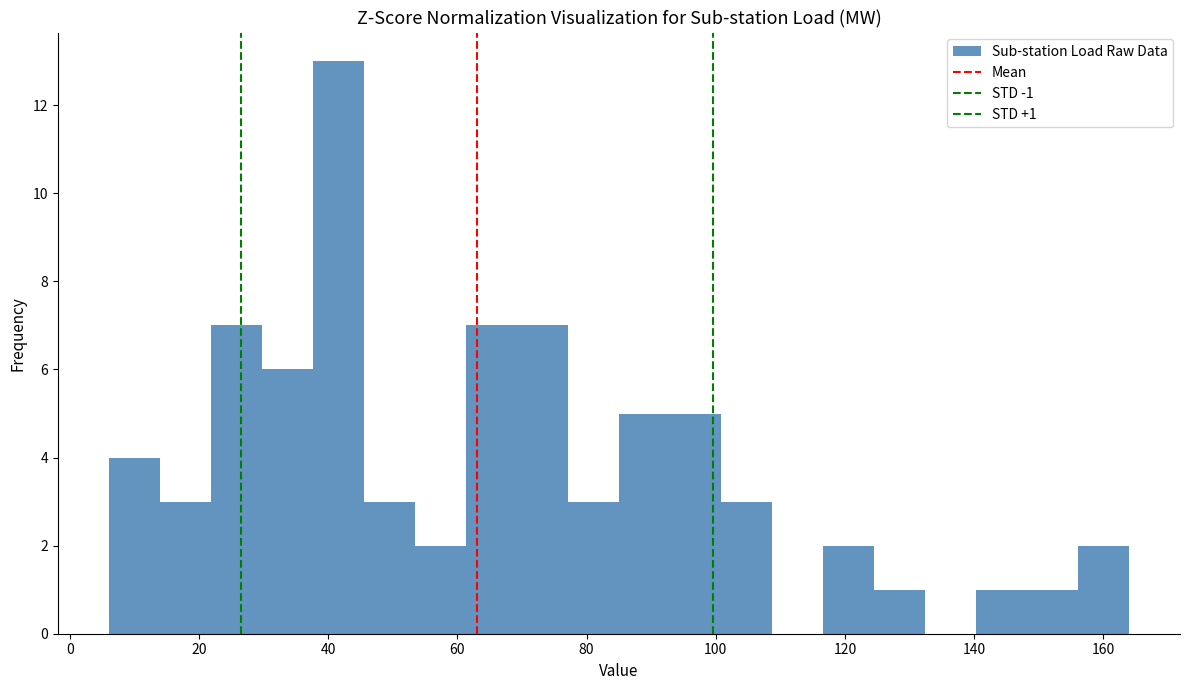

Read against the x-axis, roughly where is the centre of the tallest bar?

42